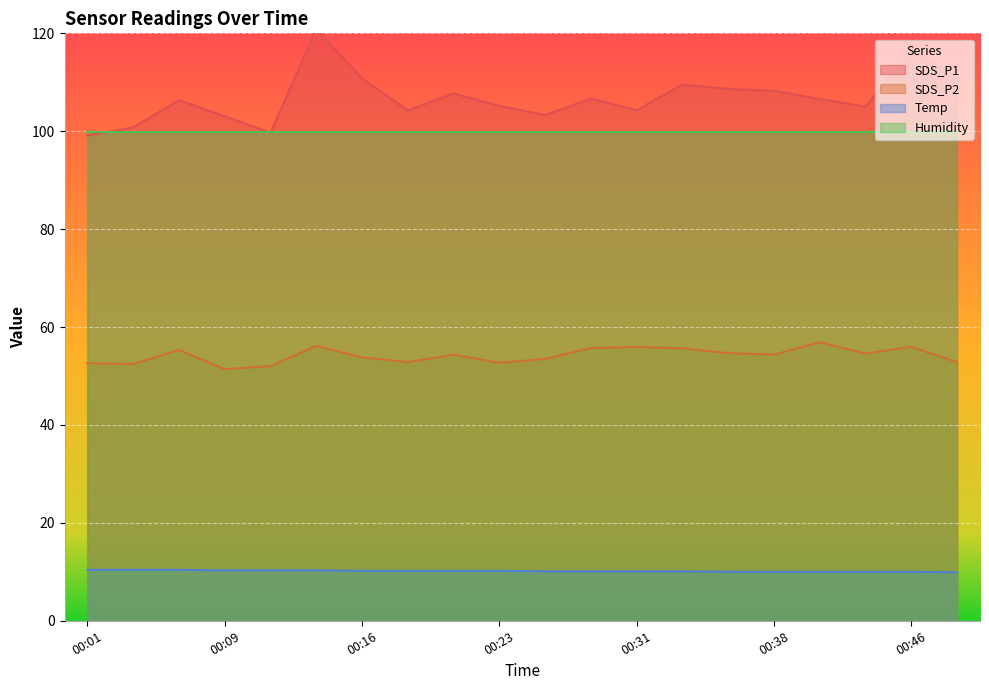

What is the difference between the second highest and minimum values in the SDS_P1 series?

17.1